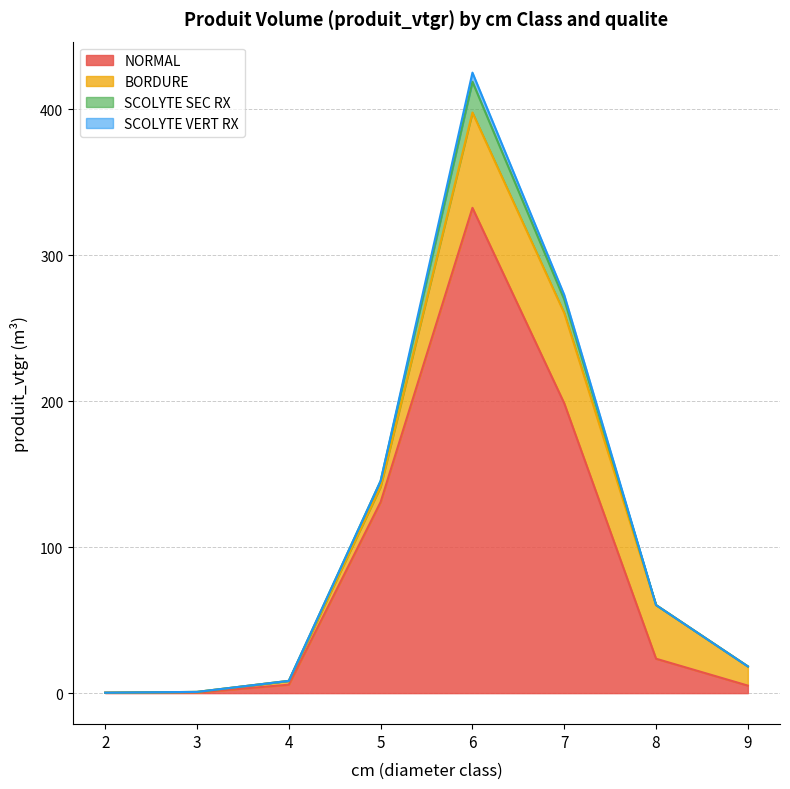

How many positive values does the SCOLYTE VERT RX series have?

2